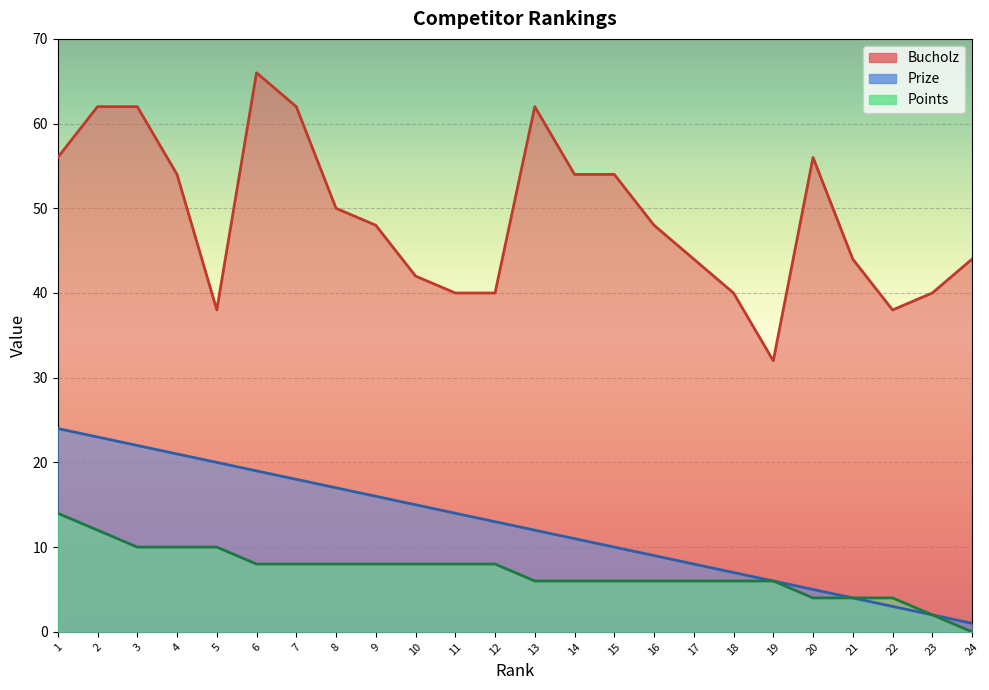

What is the approximate value of Prize at 2?

23